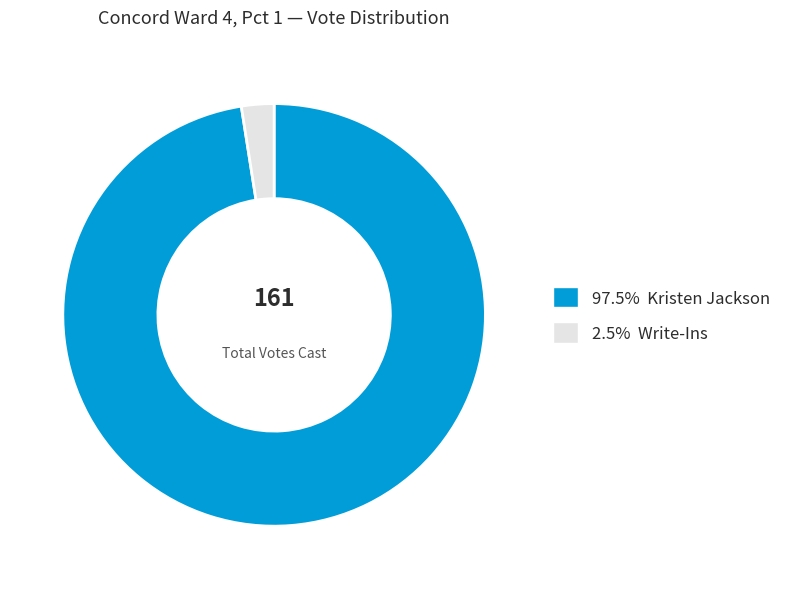

Does 97.5% Kristen Jackson represent more than half of the total?

Yes